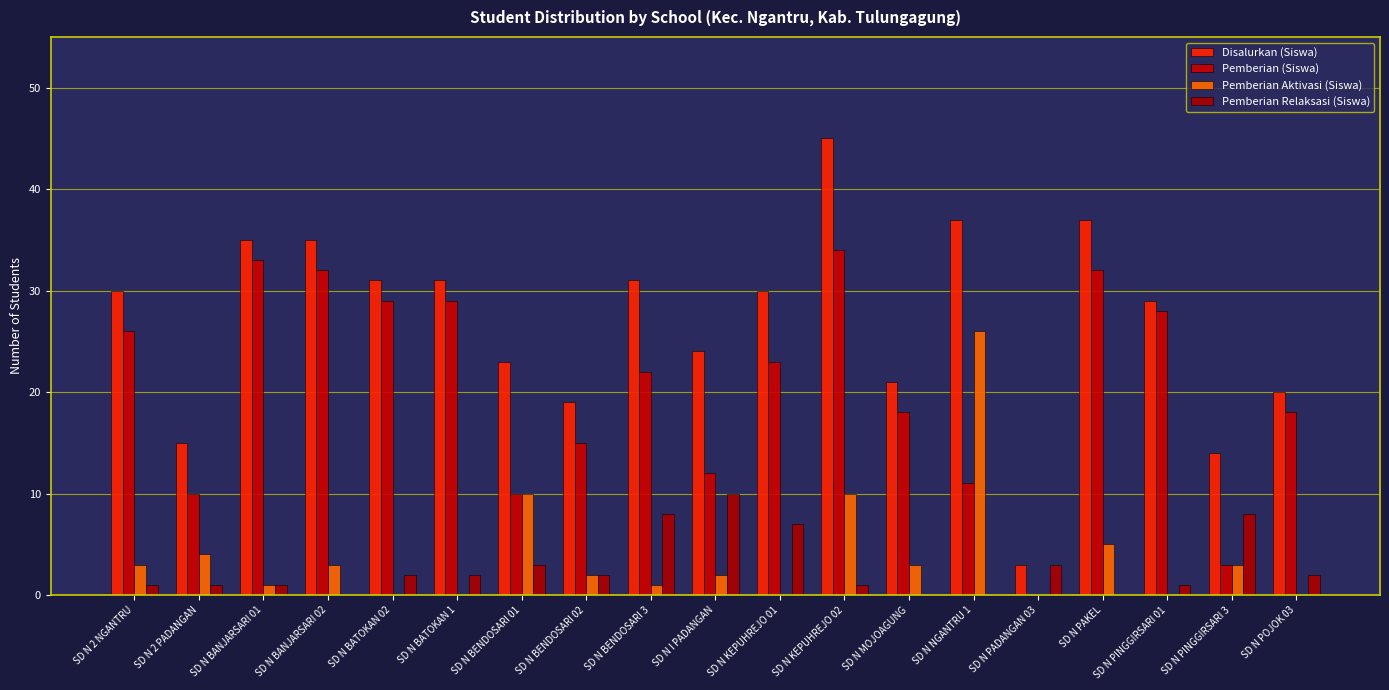

Is it true that Disalurkan (Siswa) equals 23 at SD N 2 PADANGAN?

False